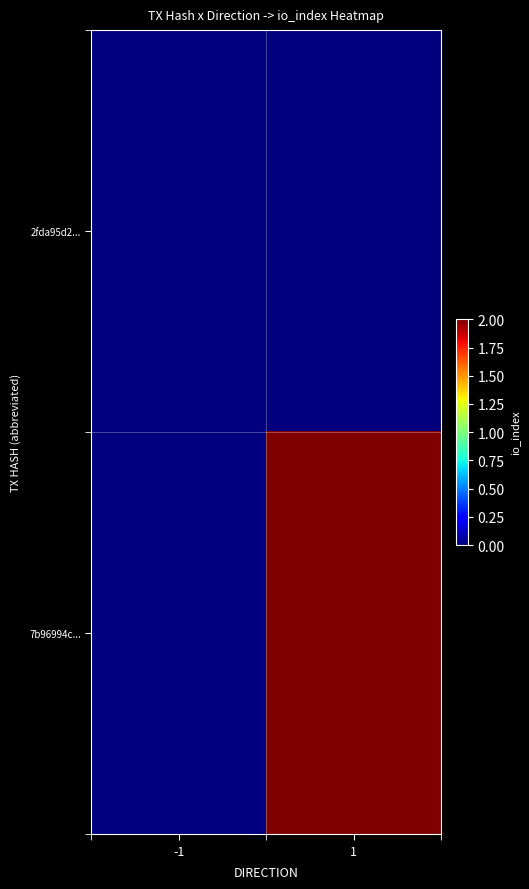

Reading left to right, list all the values displayed in this chart.

2fda95d2...: -1=0	1=0
7b96994c...: -1=0	1=2